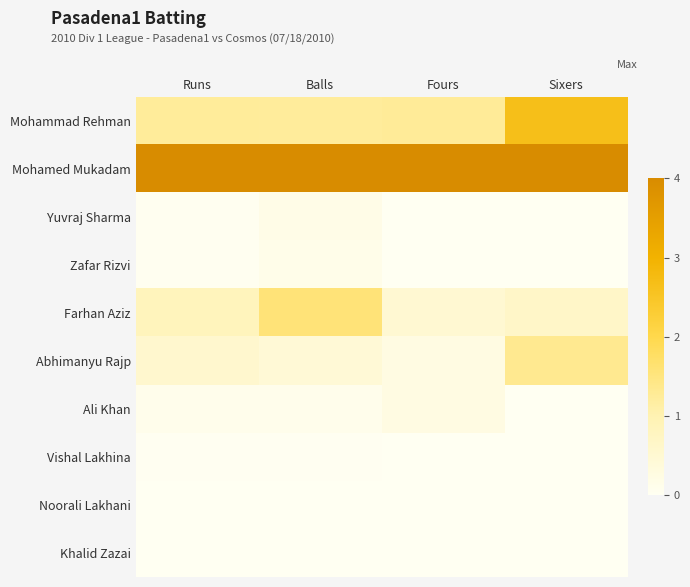

What is the difference between the highest and lowest values at Runs?

4.0